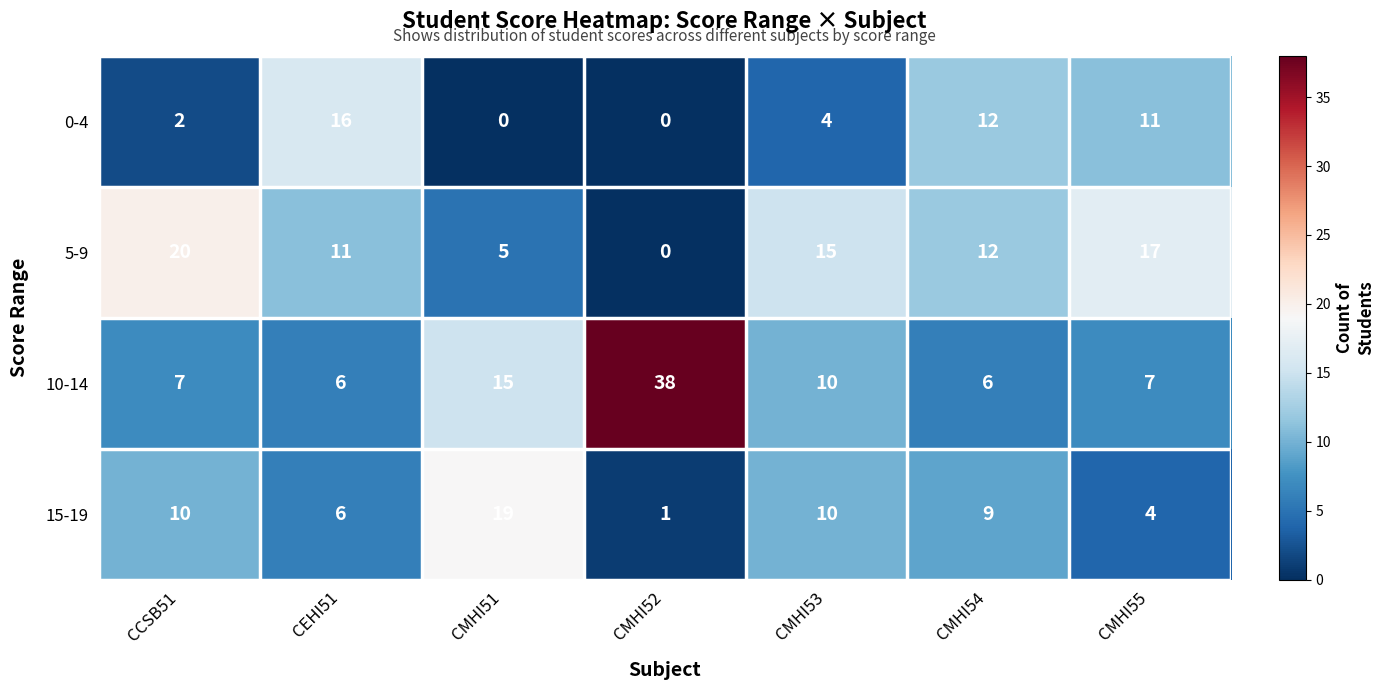

At which category does the chart reach its peak across all series?

CMHI52